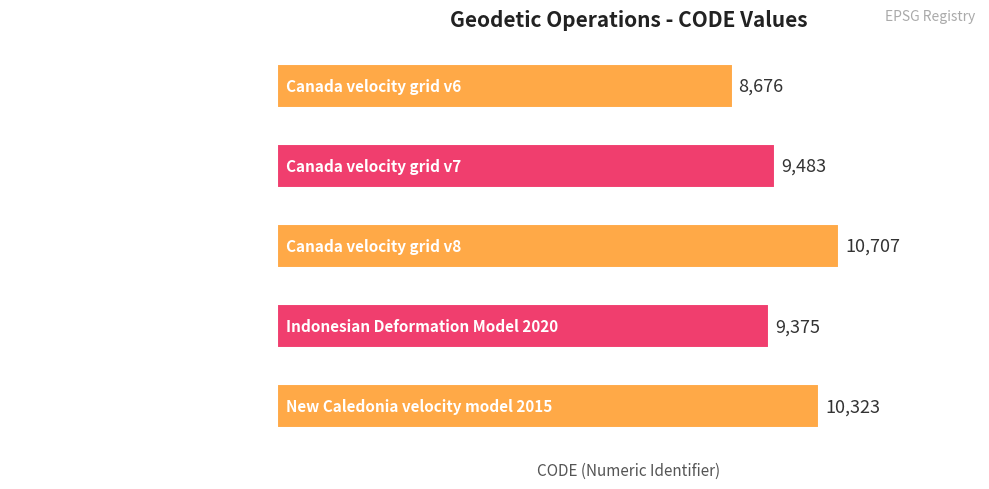

What is the difference between the maximum and minimum values?

2031